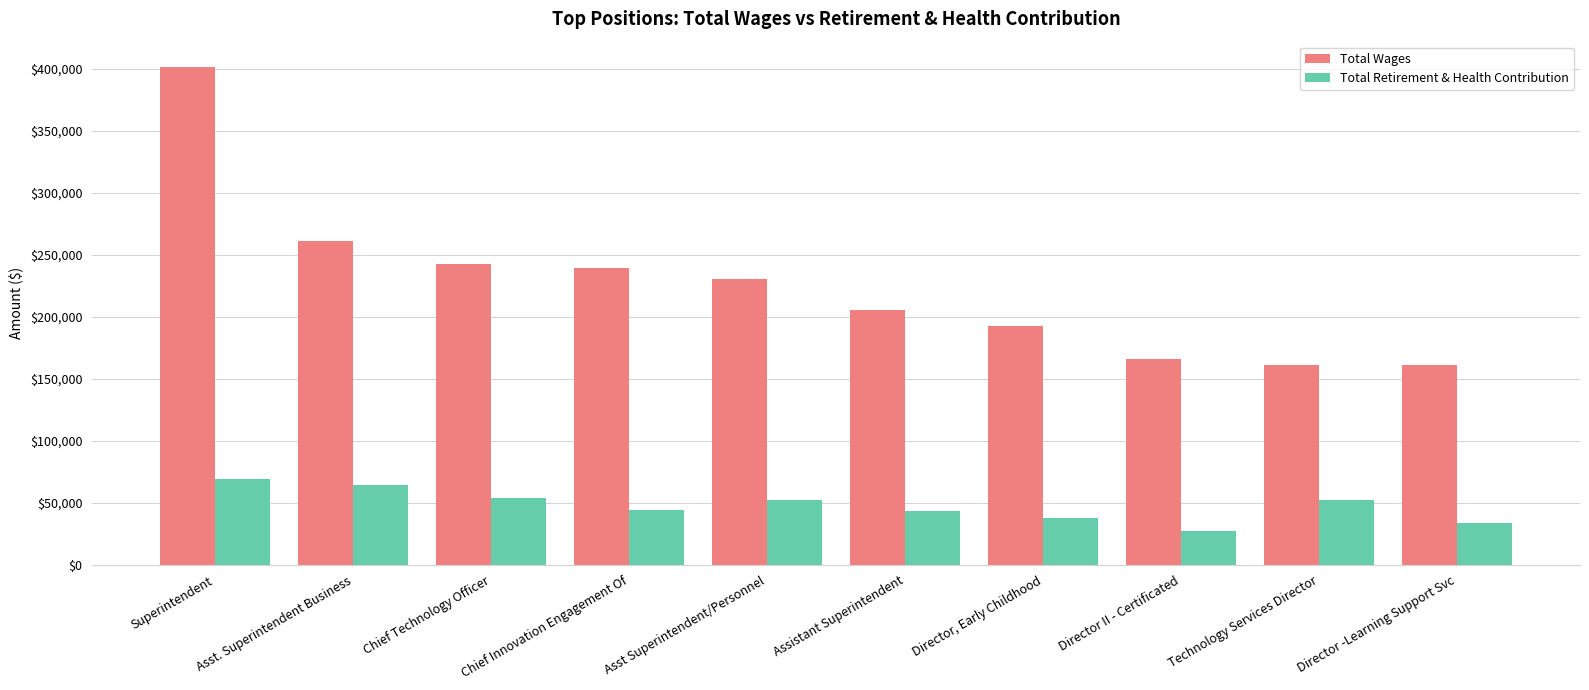

What is the total value across all series at Asst. Superintendent Business?

325664